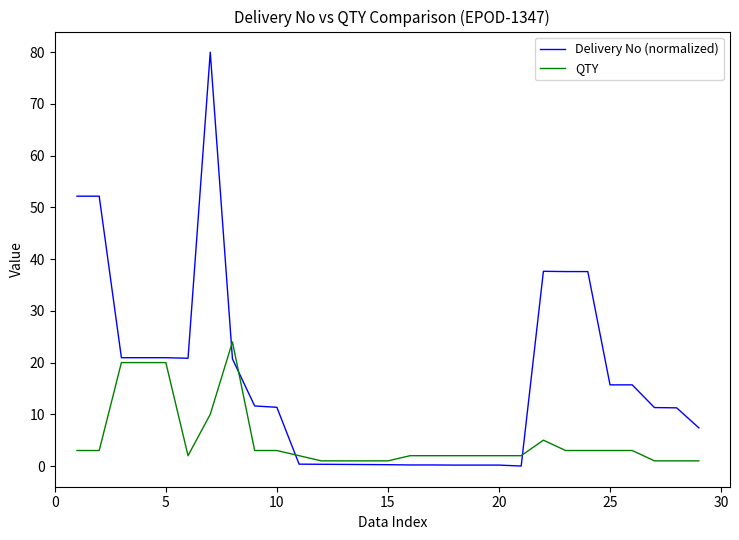

List the series in order of their overall mean, highest first.

Delivery No (normalized), QTY